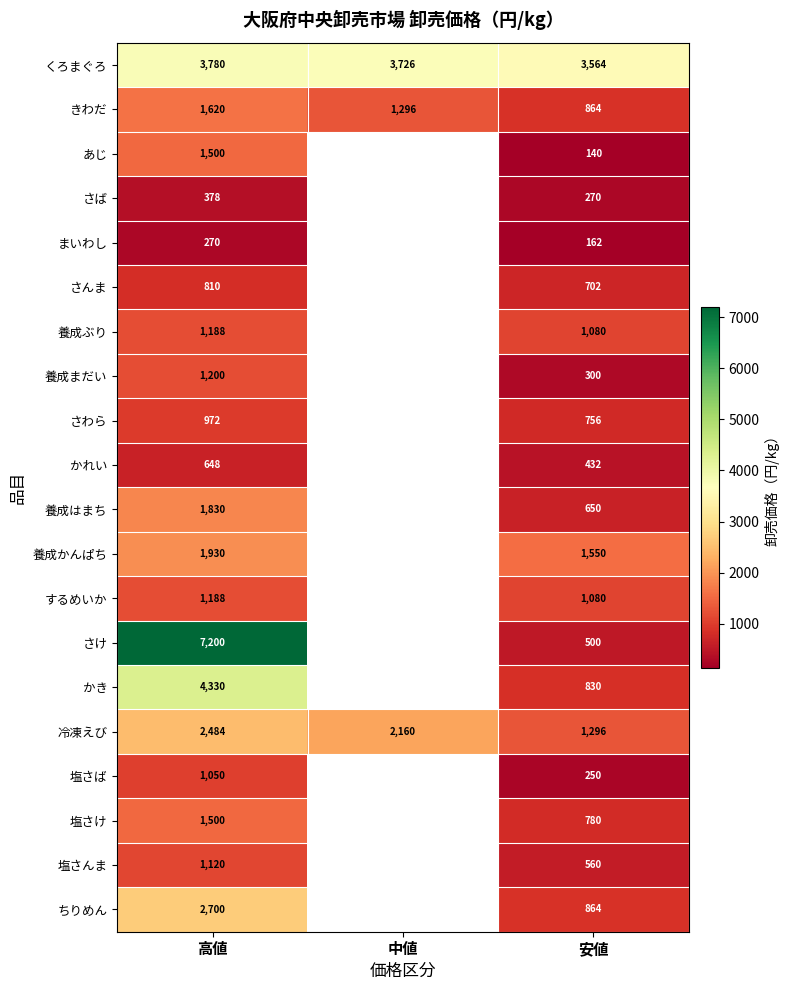

Is the value of 塩さば at 高値 greater than the value of 養成ぶり at 高値?

No